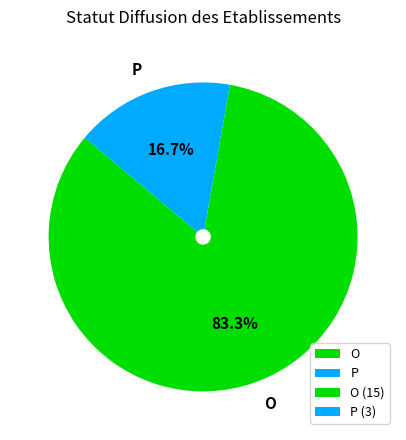

Which category has the biggest portion of the pie?

O